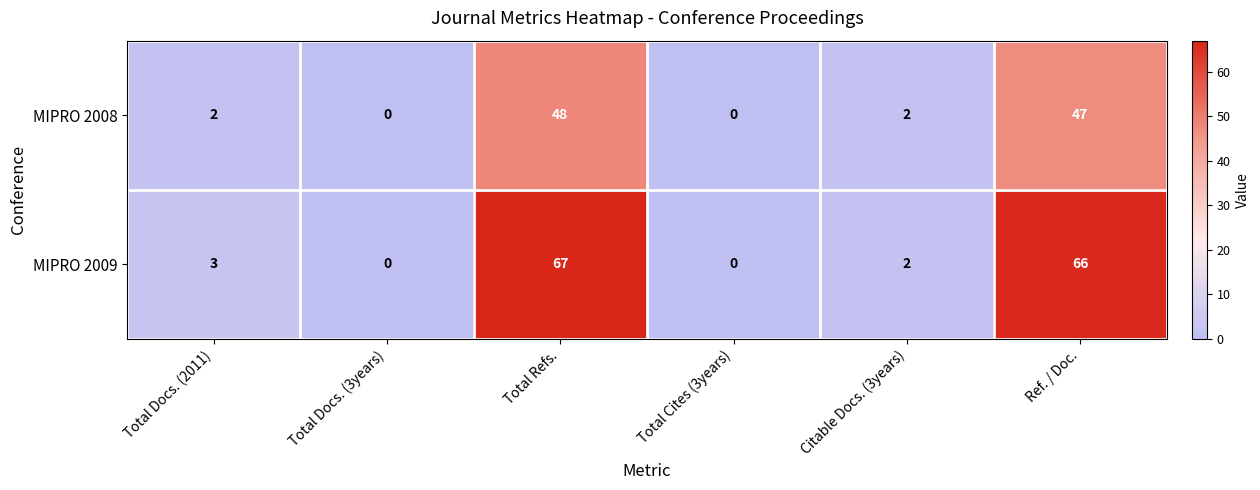

List the series in order of their overall mean, highest first.

MIPRO 2009, MIPRO 2008